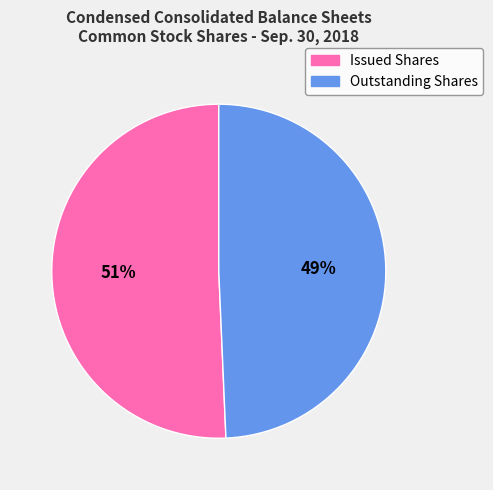

Is there a majority slice in this chart?

Yes